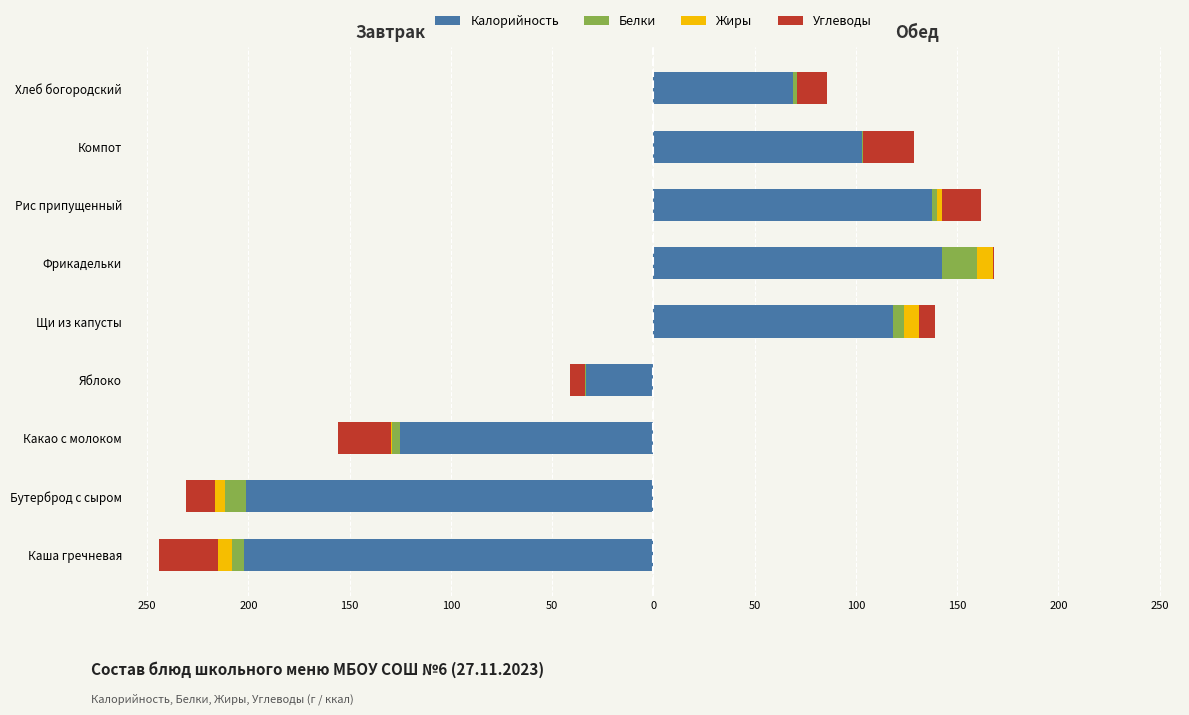

Count the number of data series in this chart.

4